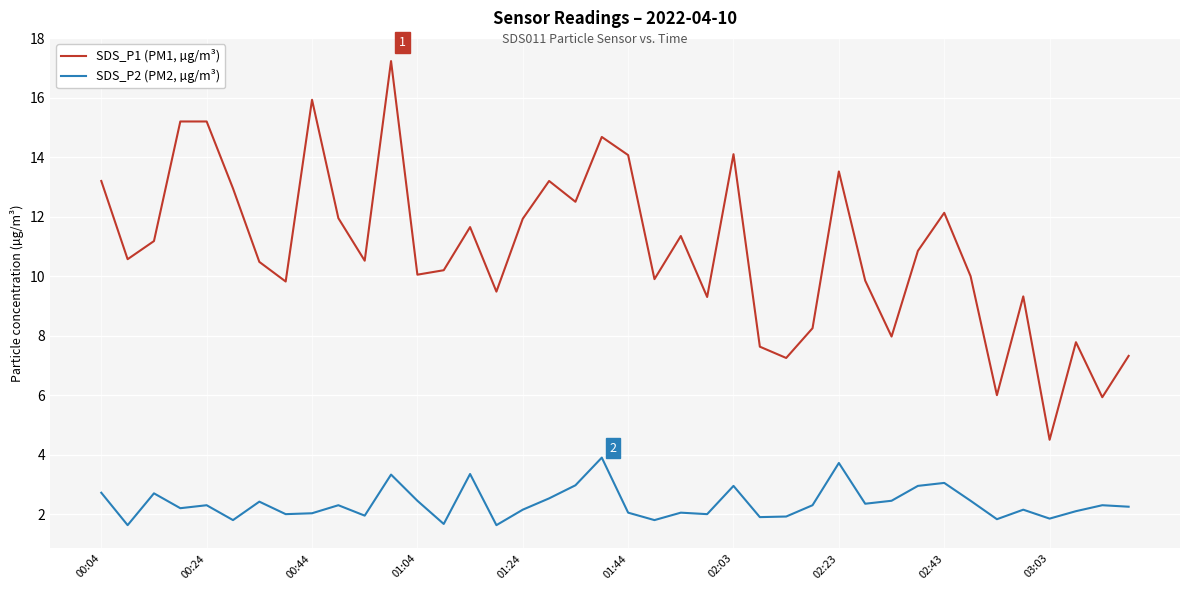

What is the minimum value shown in the chart?

1.6